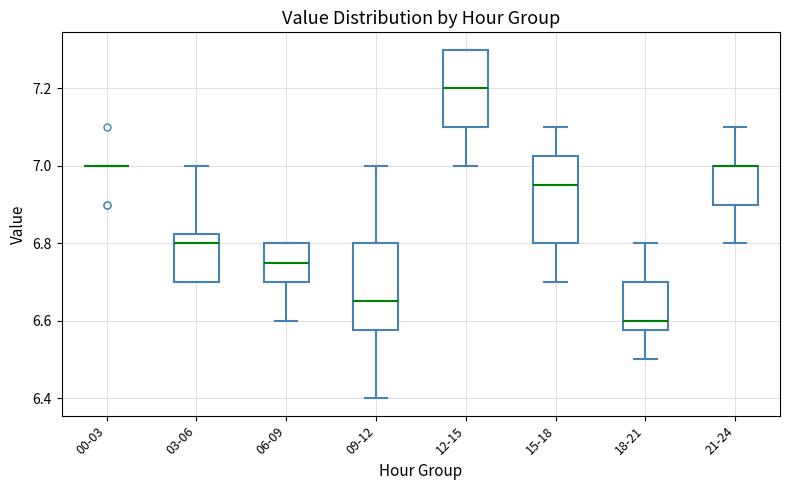

Reading left to right, transcribe this box plot: for each box, give where its median line is, the range the box spans, and where its two whiskers end, as read against the y-axis. The values are not printed on the chart, so give them approximately, as read against the axis.

00-03: box collapsed to a line at 7.00, whiskers 7.00 to 7.00
03-06: median 6.80, box 6.70 to 6.82, whiskers 6.70 to 7.00
06-09: median 6.76, box 6.70 to 6.80, whiskers 6.60 to 6.80
09-12: median 6.66, box 6.58 to 6.80, whiskers 6.40 to 7.00
12-15: median 7.20, box 7.10 to 7.30, whiskers 7.00 to 7.30
15-18: median 6.96, box 6.80 to 7.02, whiskers 6.70 to 7.10
18-21: median 6.60, box 6.58 to 6.70, whiskers 6.50 to 6.80
21-24: median 7.00 (drawn on the box's upper edge), box 6.90 to 7.00, whiskers 6.80 to 7.10